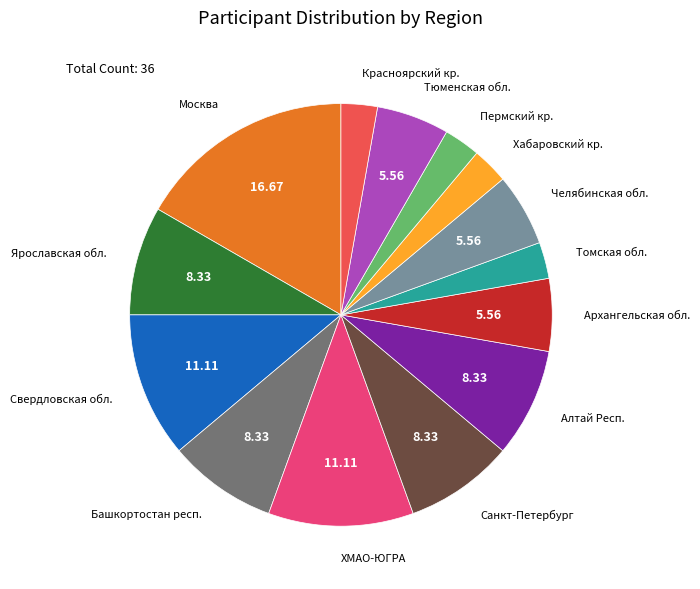

Does any single category account for the majority?

No